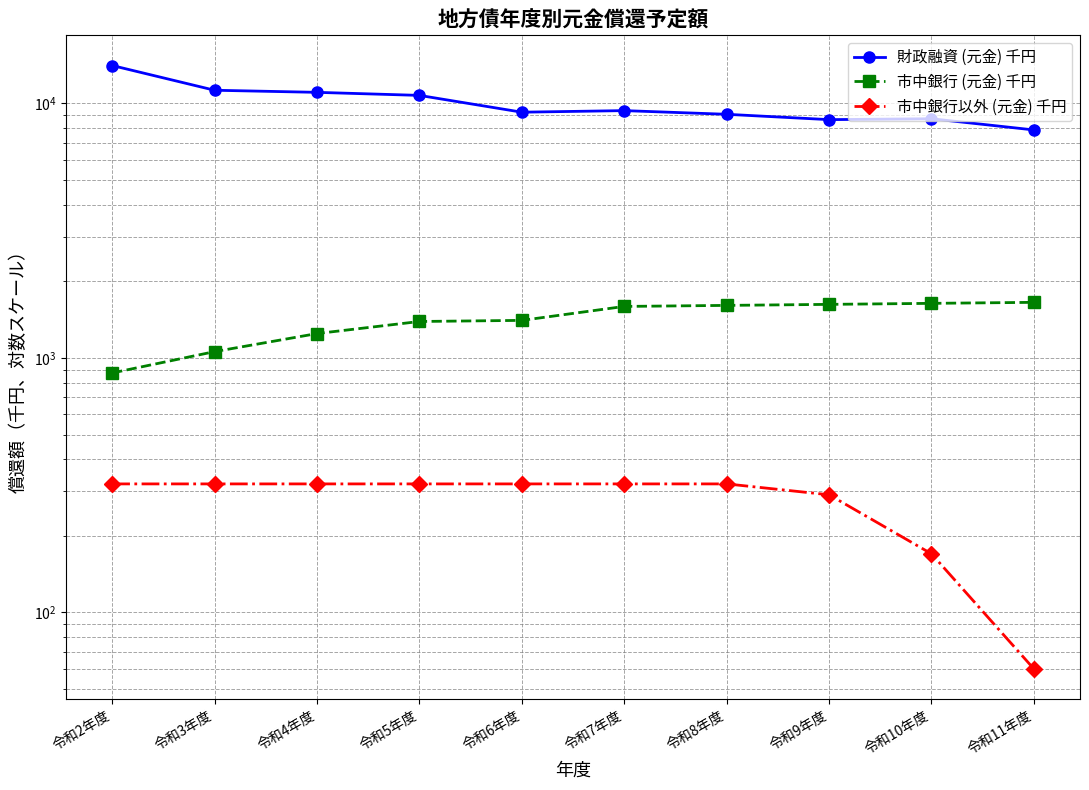

What is the value of the 市中銀行以外 (元金) 千円 point at the 3rd from the left?

320